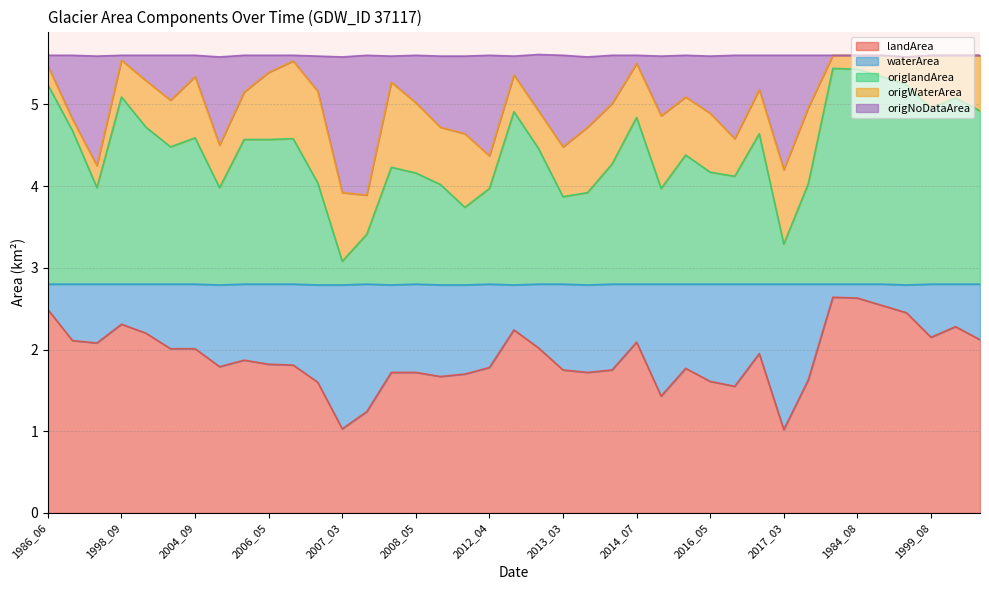

What is the label of the 30th point from the left?

2016_10